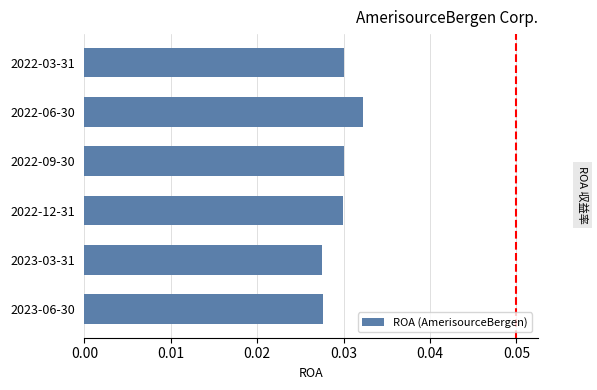

Which has a higher value, 2023-03-31 or 2022-09-30?

2022-09-30